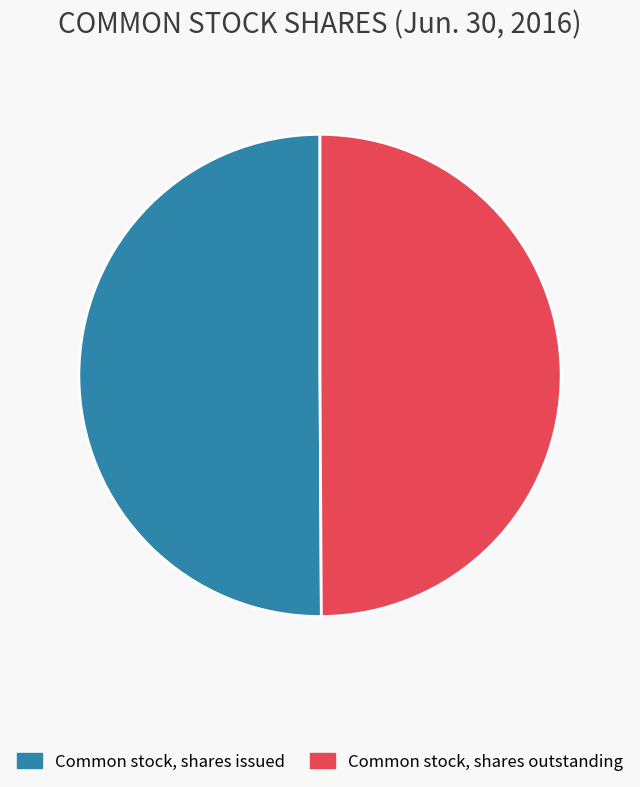

True or false: Common stock, shares issued accounts for 50% of the total.

True